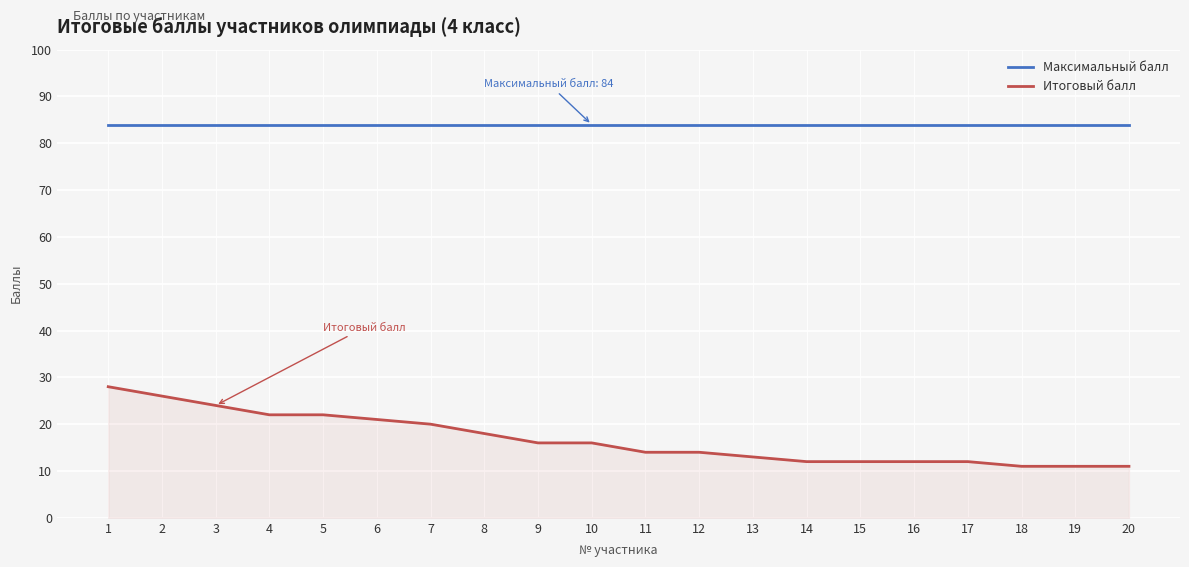

Reading right to left, extract all data points from this chart.

Максимальный балл: 20=84	19=84	18=84	17=84	16=84	15=84	14=84	13=84	12=84	11=84	10=84	9=84	8=84	7=84	6=84	5=84	4=84	3=84	2=84	1=84
Итоговый балл: 20=11	19=11	18=11	17=12	16=12	15=12	14=12	13=13	12=14	11=14	10=16	9=16	8=18	7=20	6=21	5=22	4=22	3=24	2=26	1=28